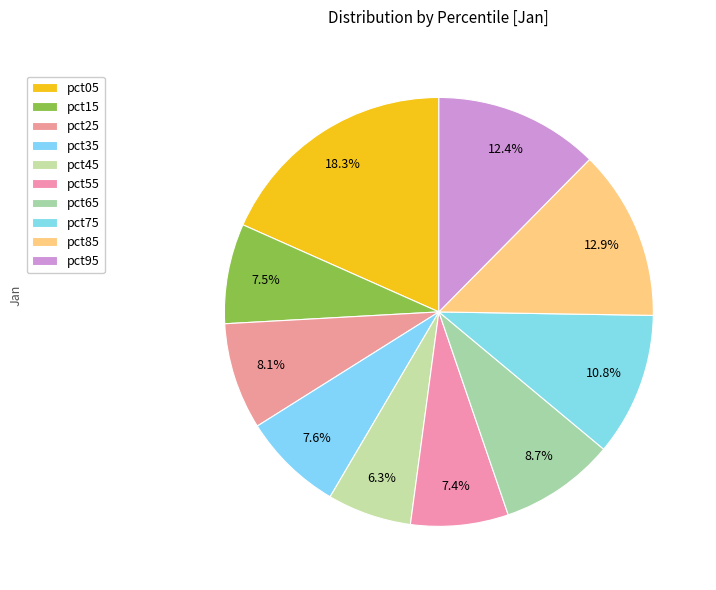

To the nearest percent, what portion does pct85 represent?

13%